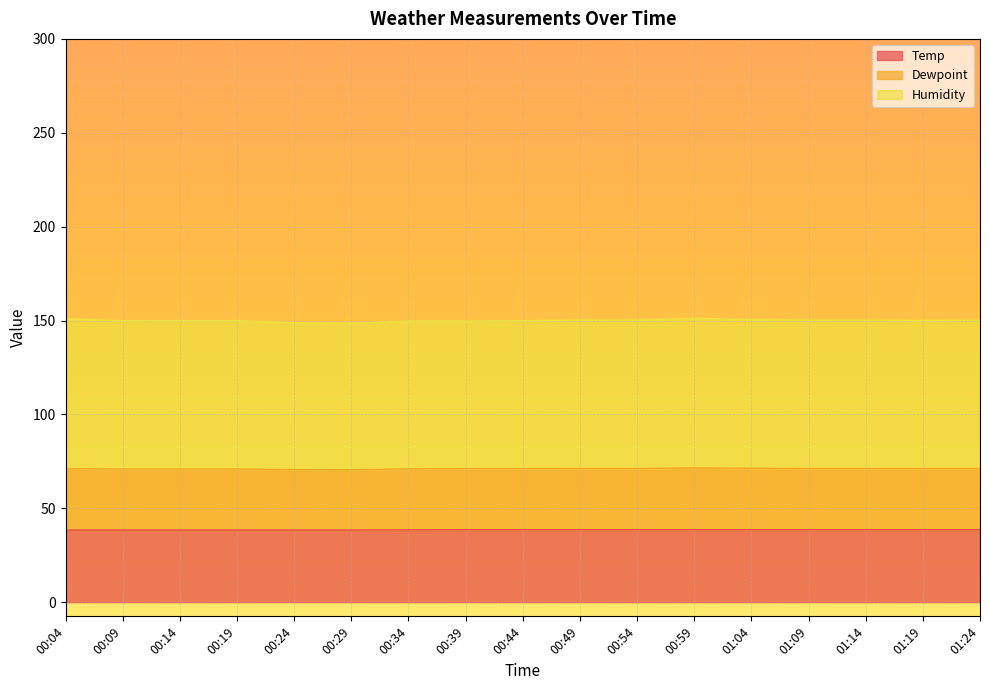

What is the difference between the Temp values at 00:34 and 00:44?

0.1